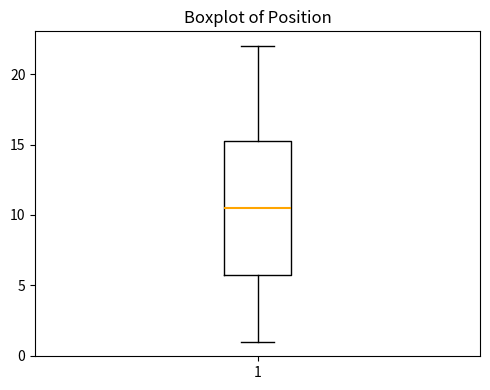

Read this box plot against the y-axis: the position of the median line, the range covered by the box, and the ends of both whiskers. The values are not printed on the chart, so give them approximately, as read against the axis.

median 10.5, box 6.0 to 15.5, whiskers 1.0 to 22.0